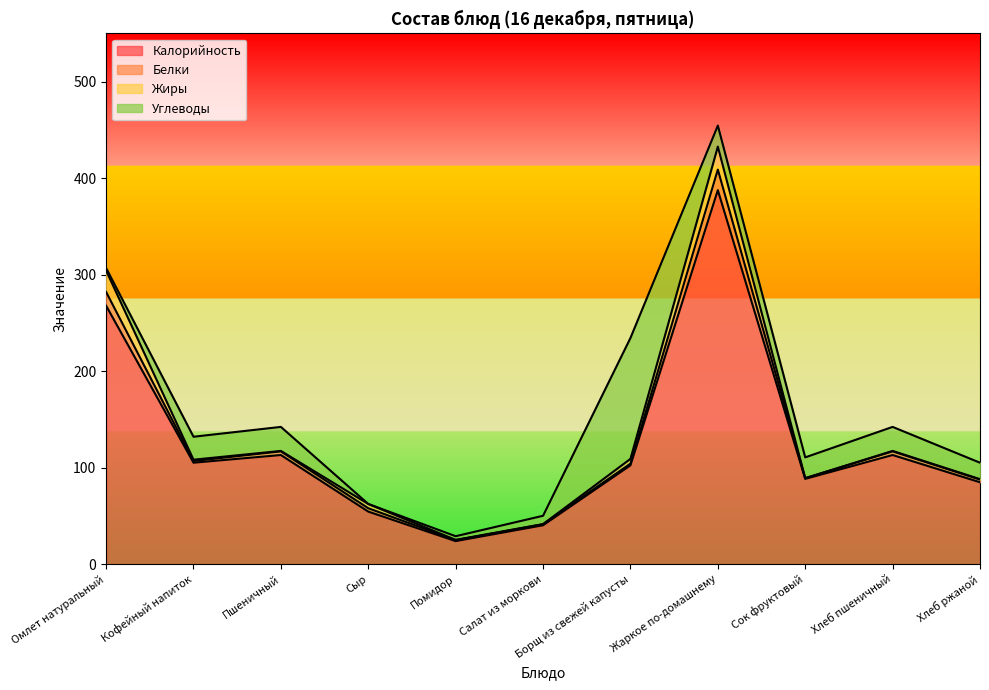

What is the highest value of the Калорийность series?

387.7